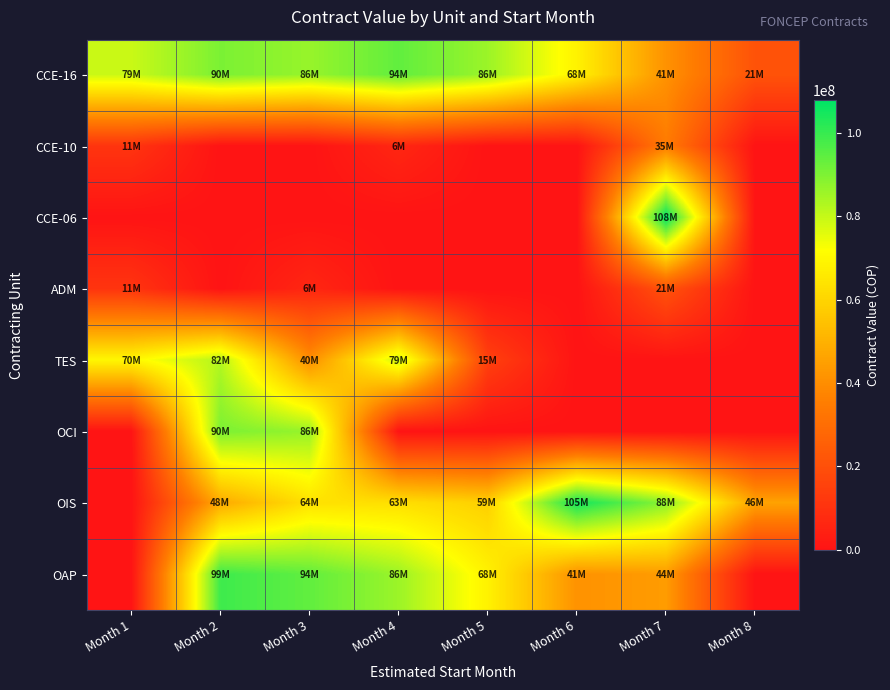

Which category has the highest value across all series?

Month 7